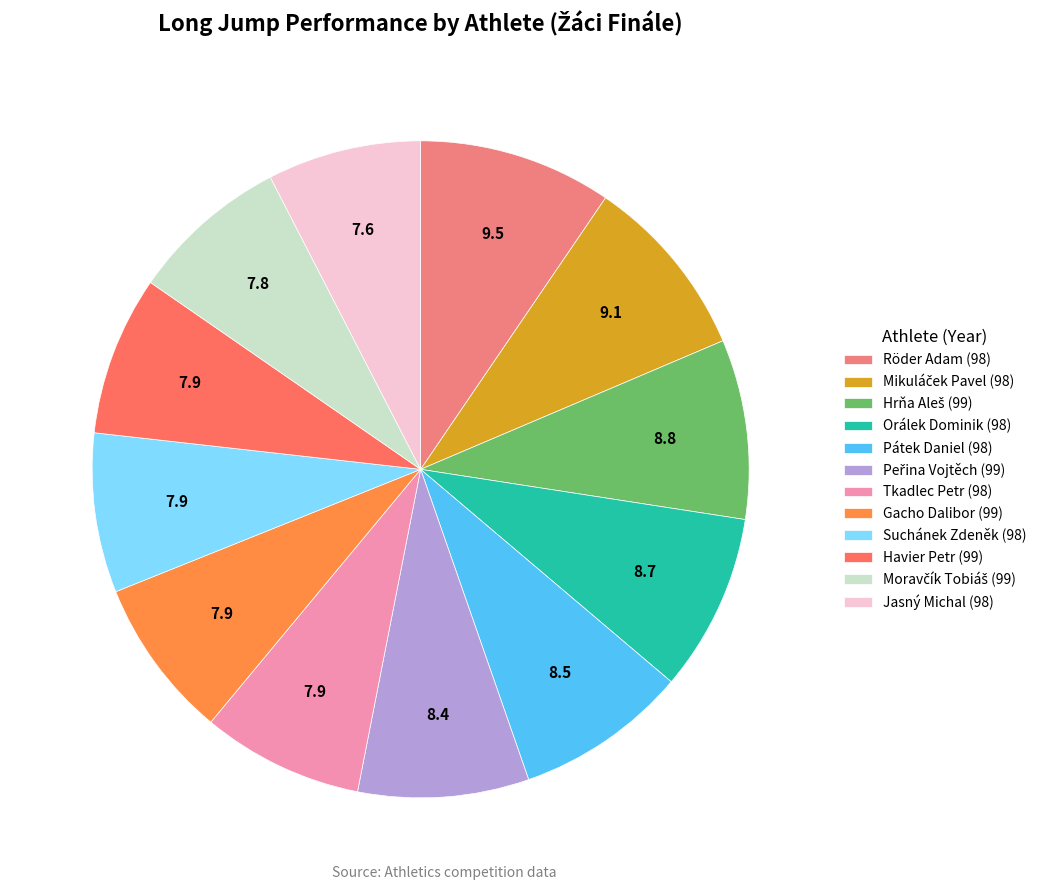

How many slices are in this pie chart?

12